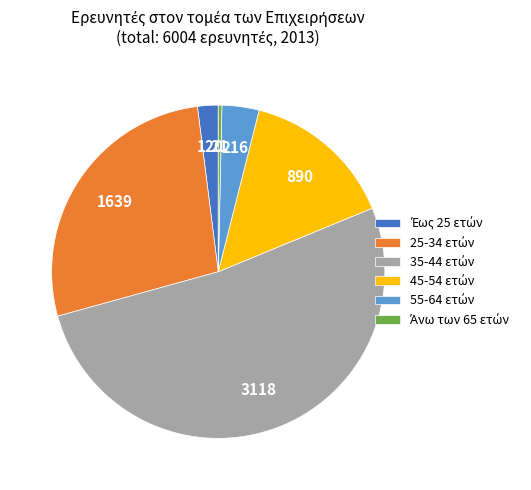

Count the number of slices in the pie.

6